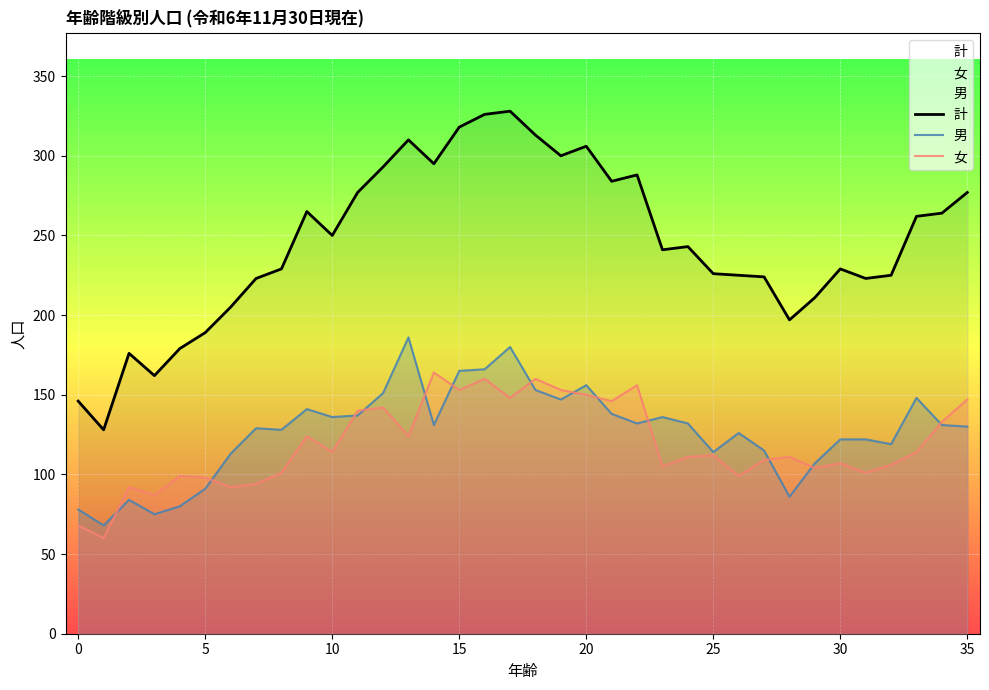

True or false: 計 has more than 2 interior local peaks.

True